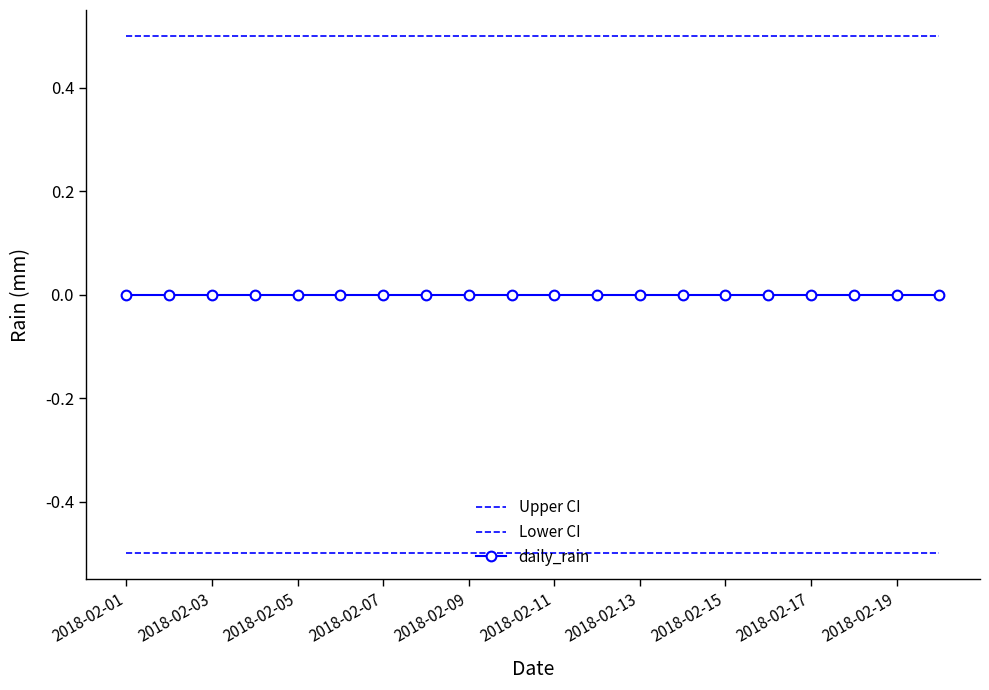

How many lines are shown in the chart?

3